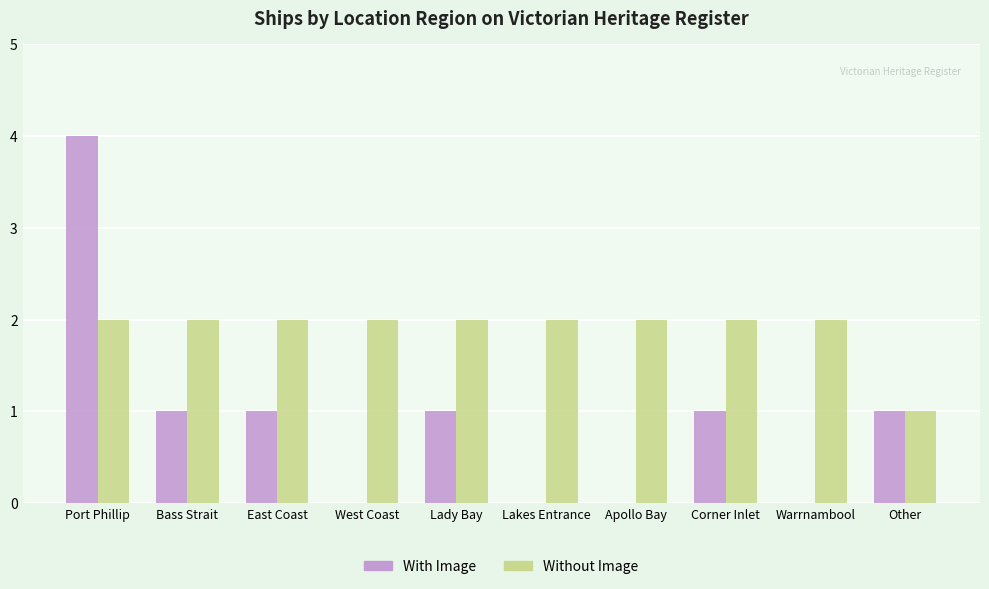

How many distinct data groups are displayed?

2